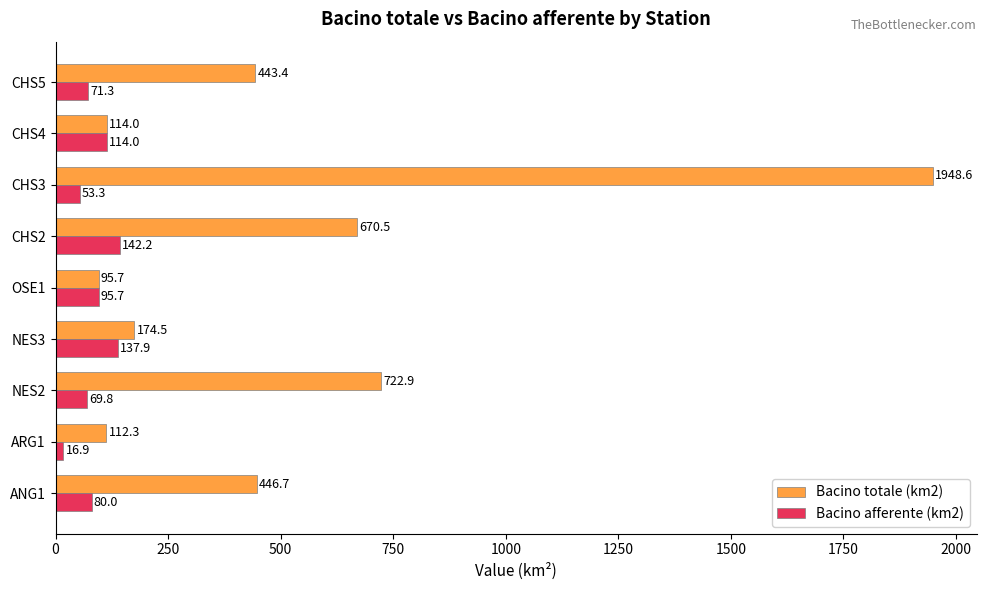

Which series has the largest range (max minus min)?

Bacino totale (km2)